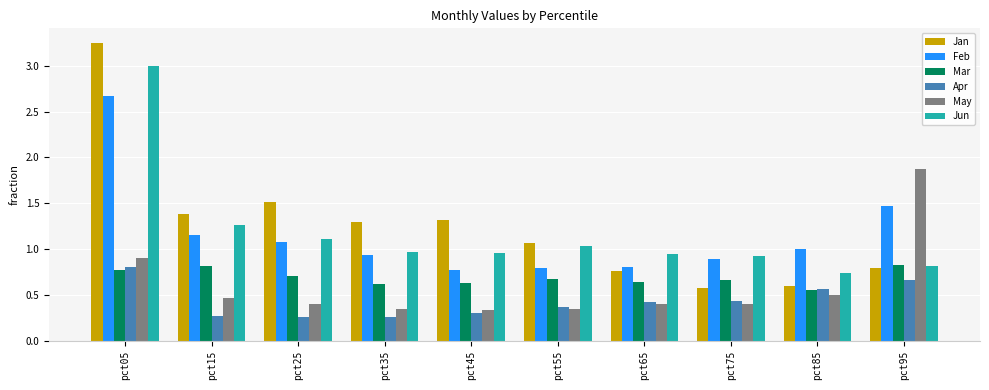

What is the sum of all Jan values?

12.5